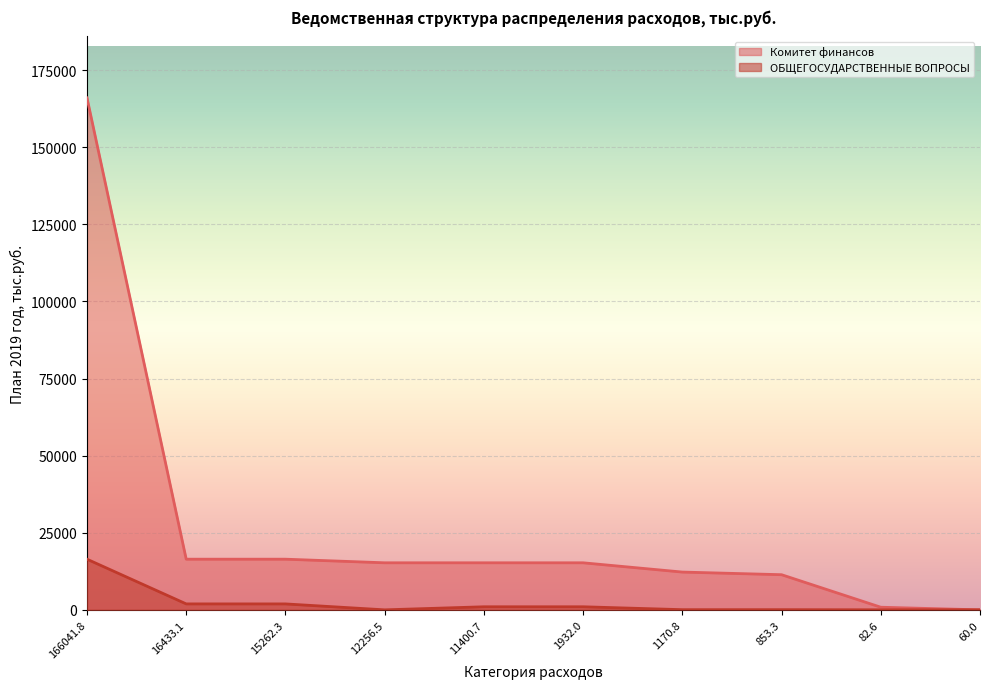

Reading left to right, extract all data points from this chart.

Комитет финансов: 166041.8	16433.1	16433.1	15262.3	15262.3	15262.3	12256.5	11400.7	853.3	2.5
ОБЩЕГОСУДАРСТВЕННЫЕ ВОПРОСЫ: 16433.1	1932.0	1928.4	3.6	1000.0	1000.0	60.0	60.0	13.8	11.5